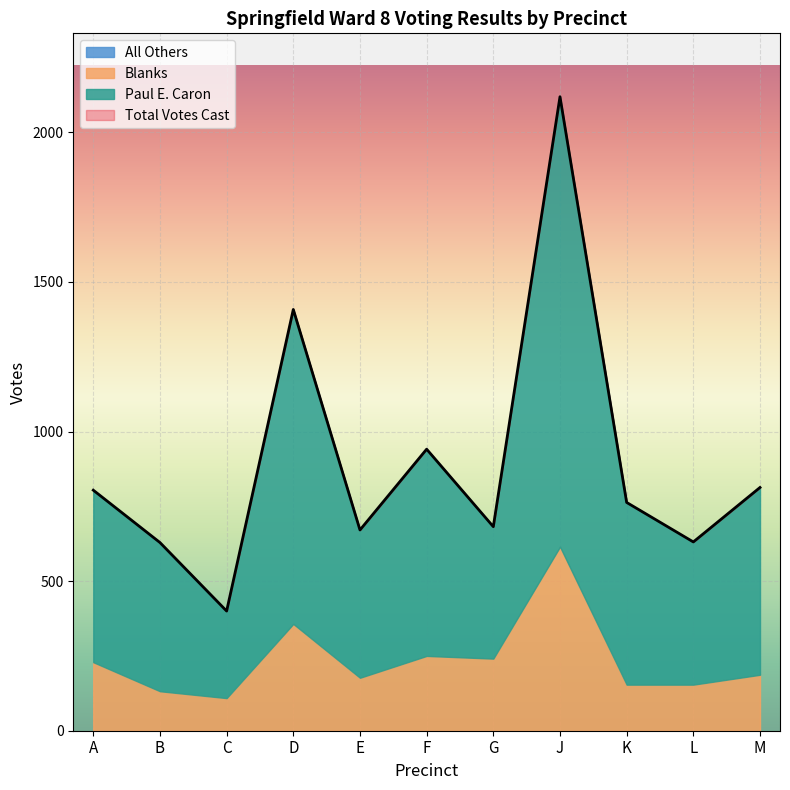

Read the Total Votes Cast value at E.

671